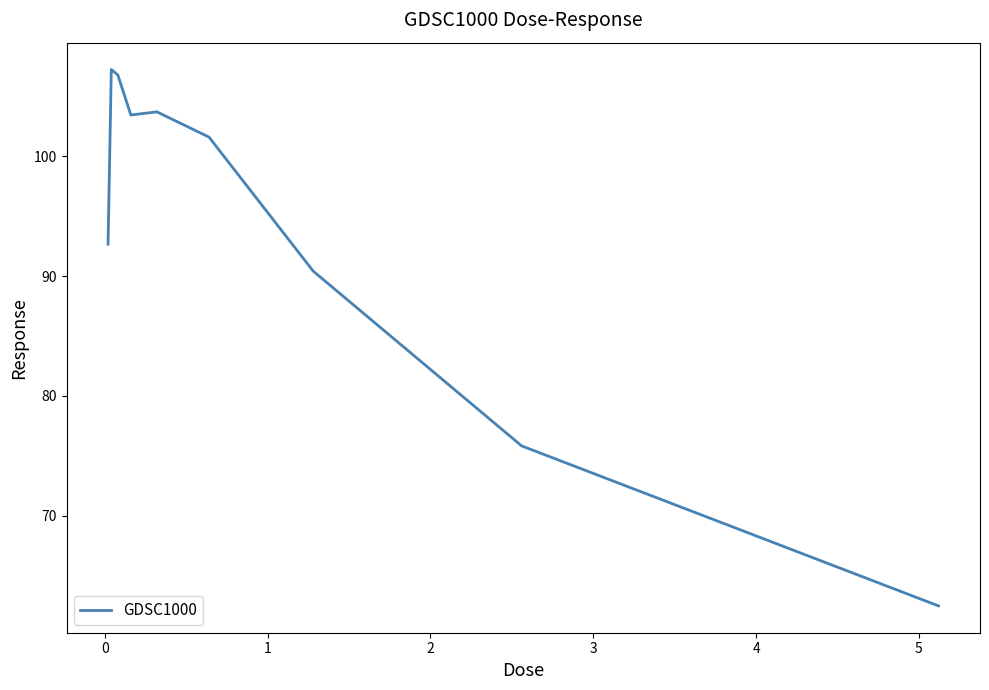

Reading left to right, list all the values displayed in this chart.

92.7	107.3	106.8	103.5	103.7	101.6	90.4	75.8	62.5